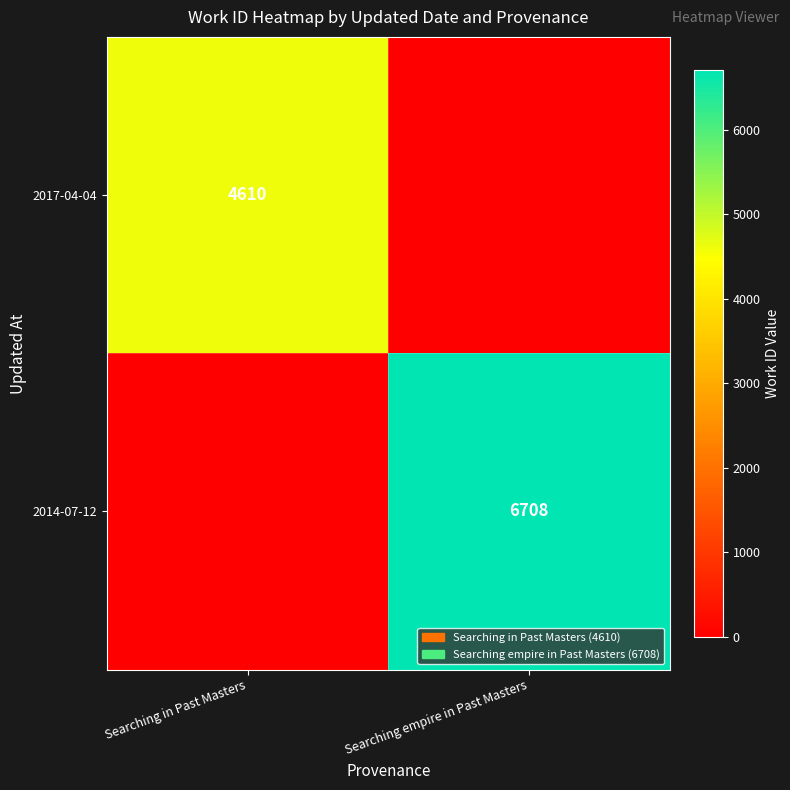

Is the value of 2014-07-12 at Searching empire in Past Masters greater than the value of 2017-04-04 at Searching in Past Masters?

Yes